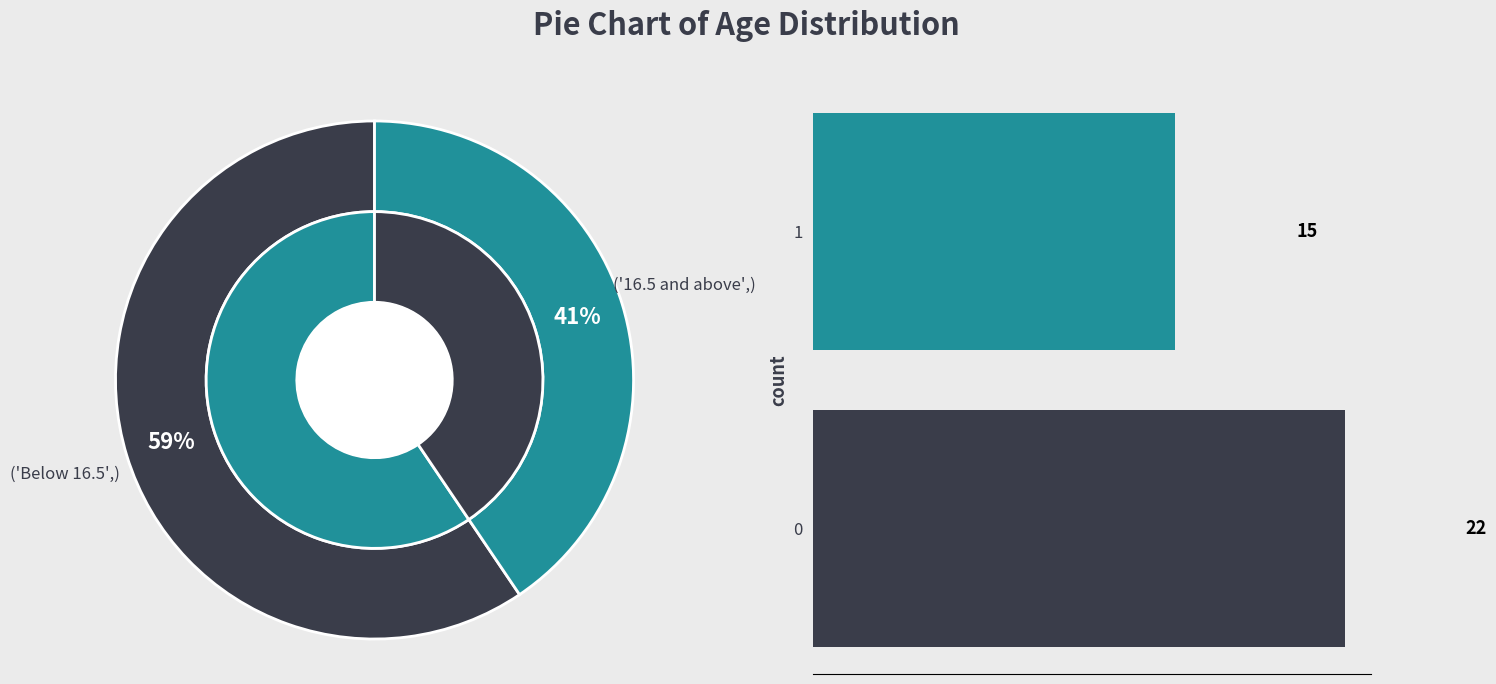

Is there any slice that represents more than half of the pie?

Yes